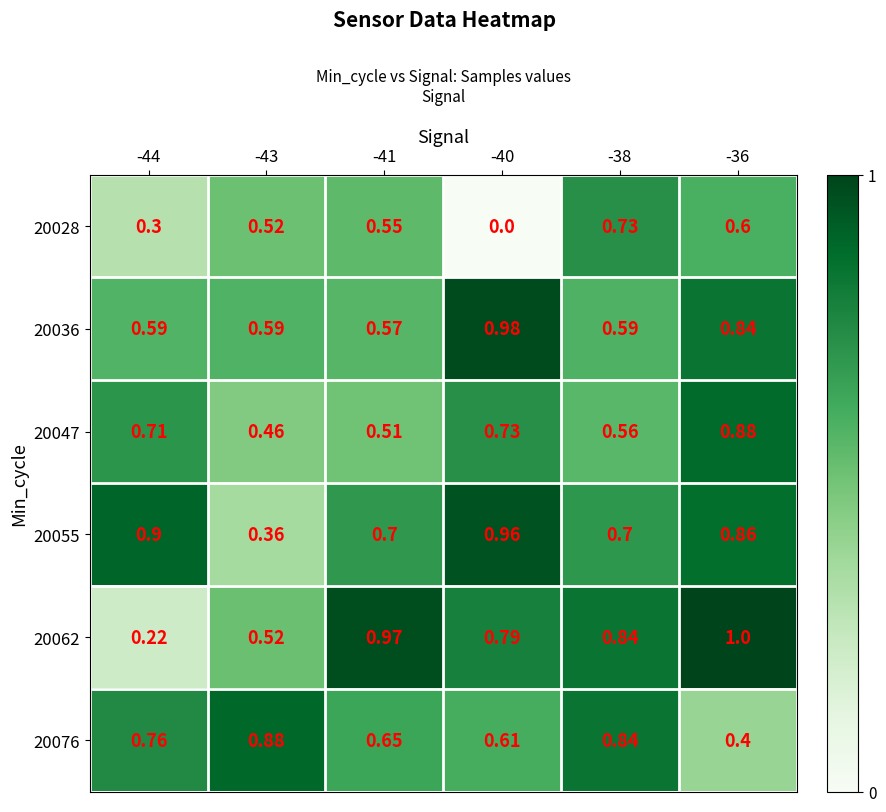

Is the value of 20076 at -44 greater than the value of 20062 at -40?

No